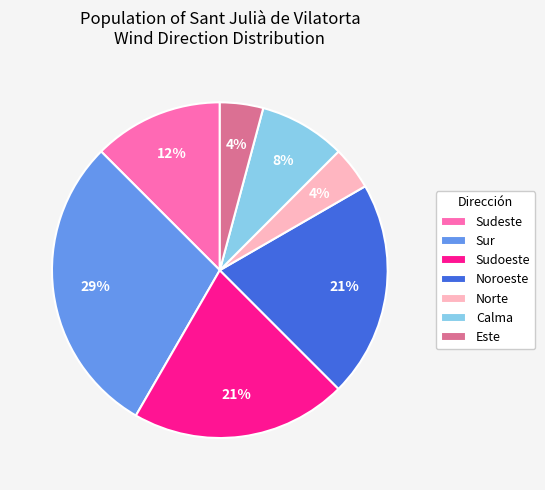

How many segments does this pie chart have?

7